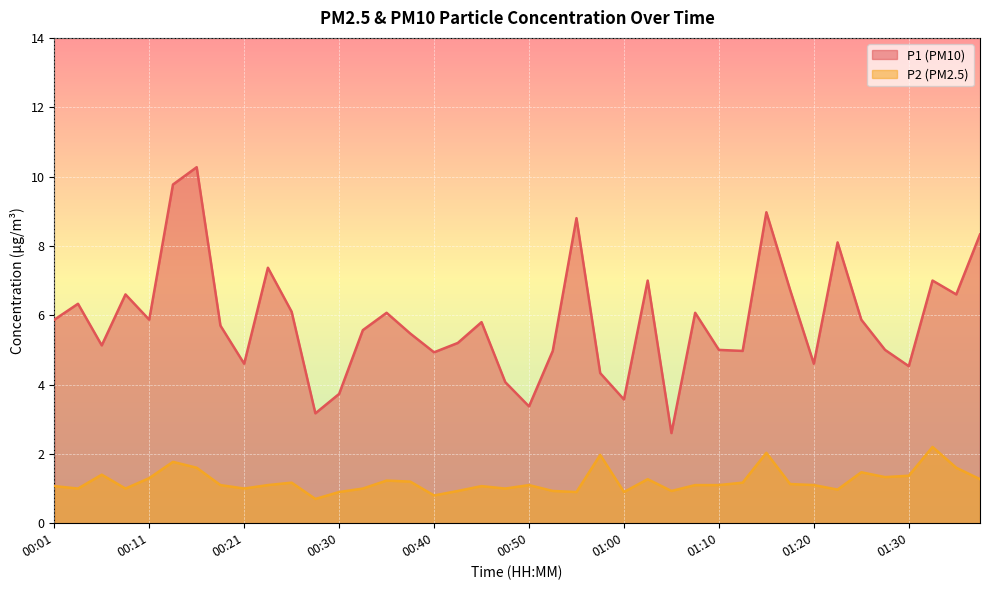

What is the label of the 4th point from the left?

00:08